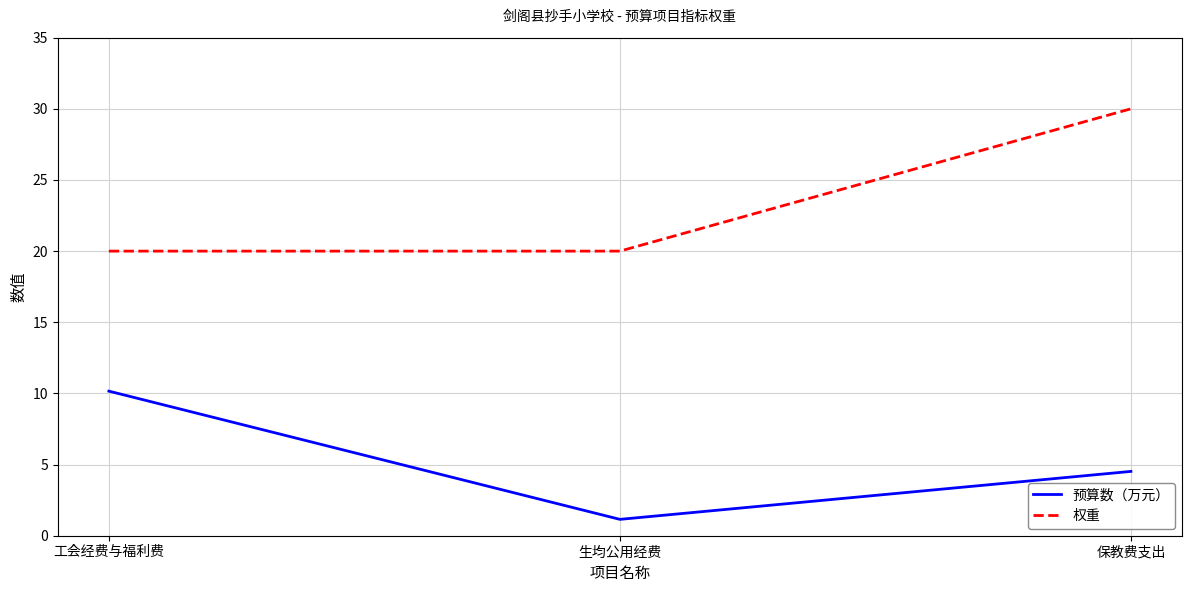

What are all the series names shown in the legend?

预算数（万元）, 权重